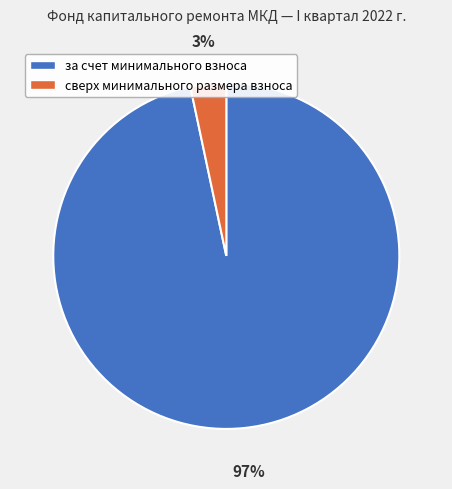

To the nearest percent, what percentage of the pie is за счет минимального взноса?

97%